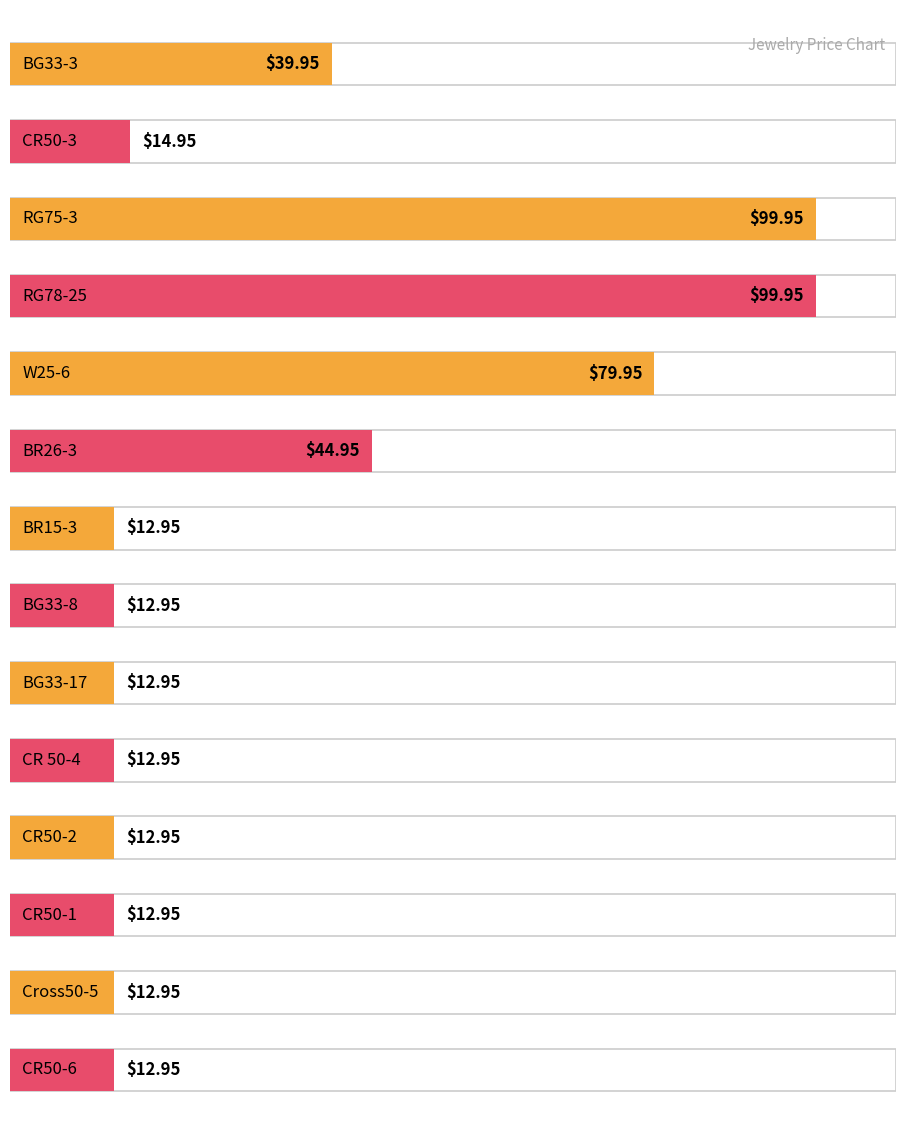

Which category has the highest value across all series?

RG75-3